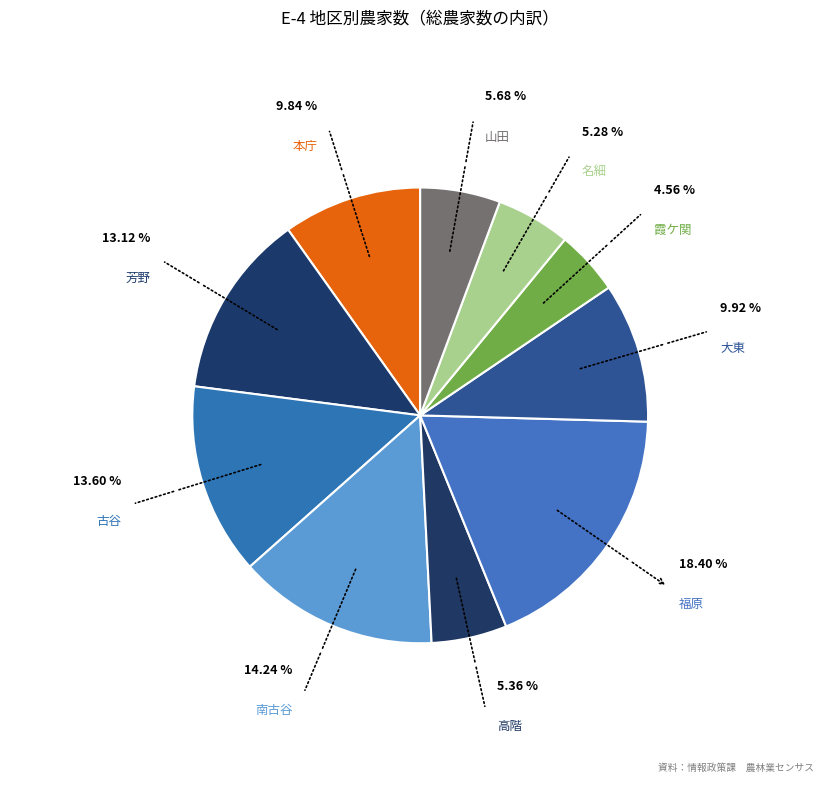

What is the smallest slice in the pie chart?

霞ケ関